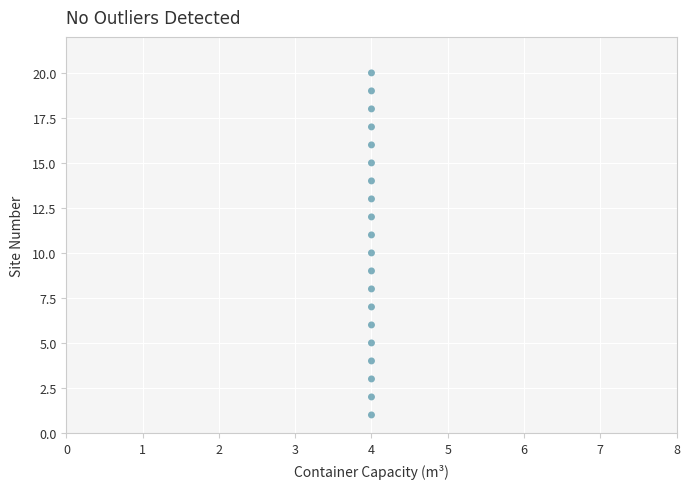

What is the range of Y values (max minus min)?

19